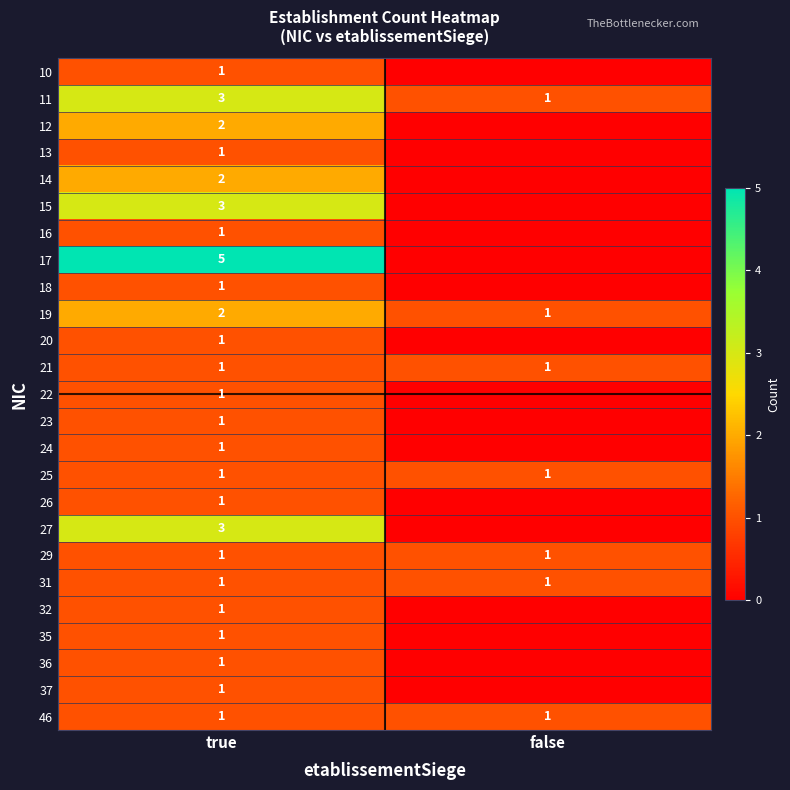

Is it true that 17 equals 5 at true?

True